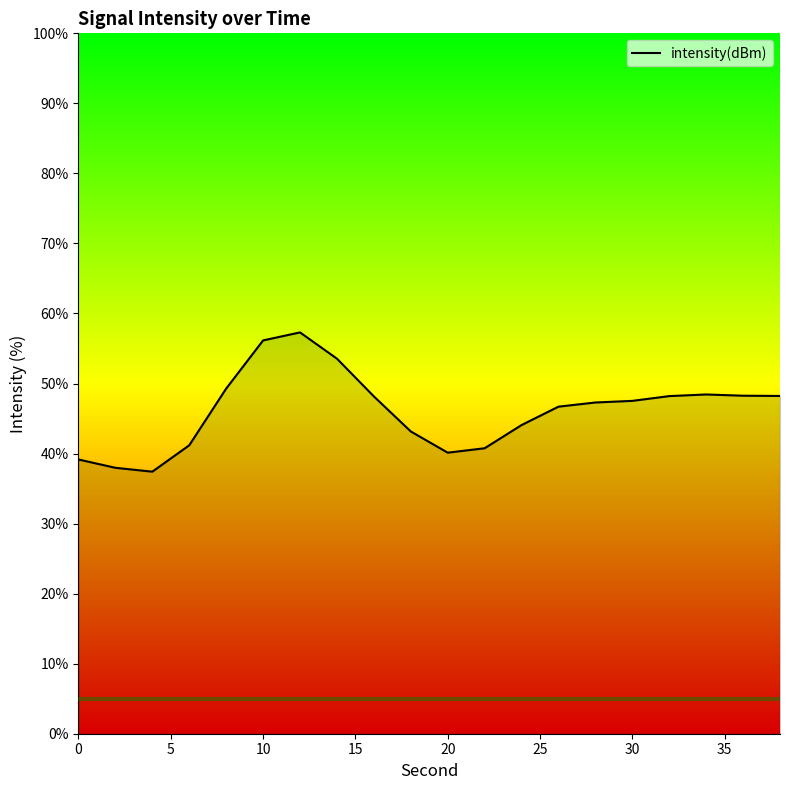

What is the difference between the maximum and minimum values?

19.9